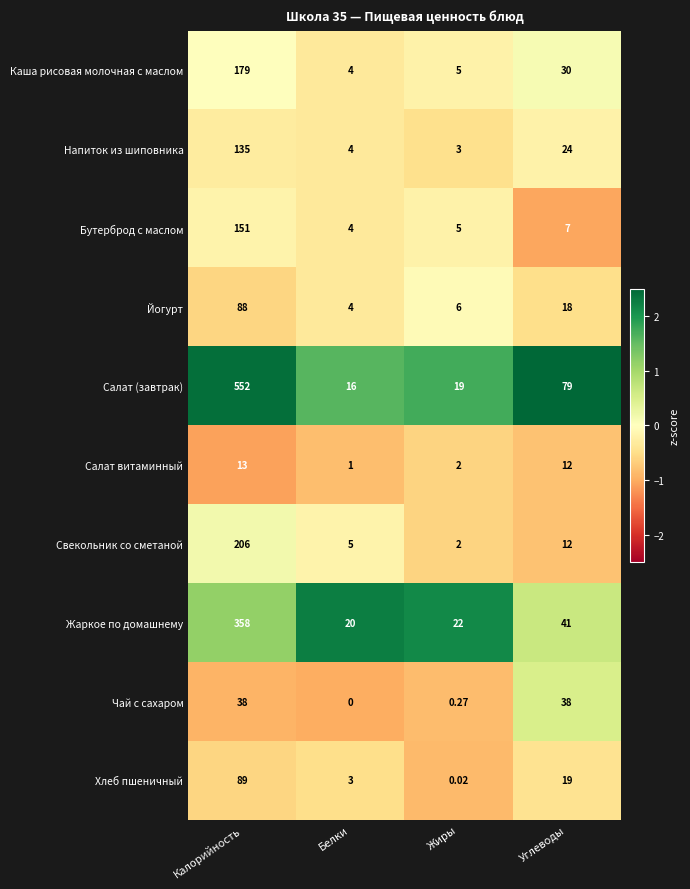

Which label corresponds to the largest value in the chart?

Калорийность